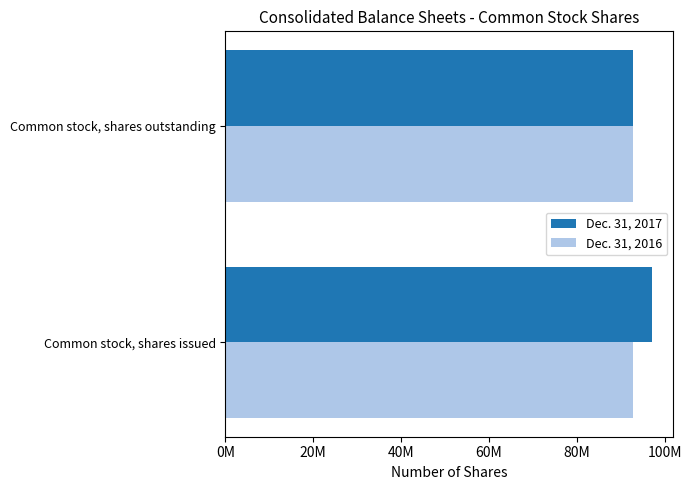

What are all the series names shown in the legend?

Dec. 31, 2017, Dec. 31, 2016